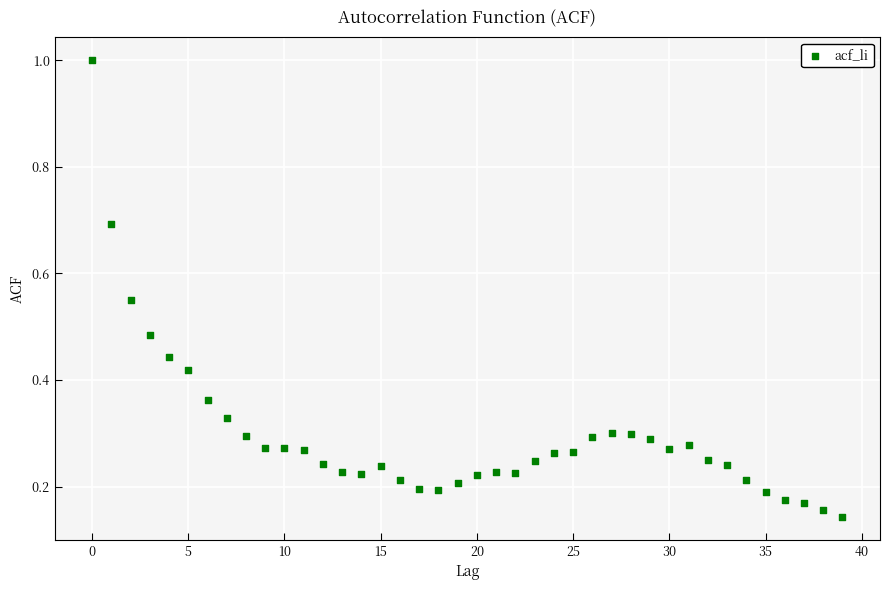

What is the range of Y values (max minus min)?

0.9